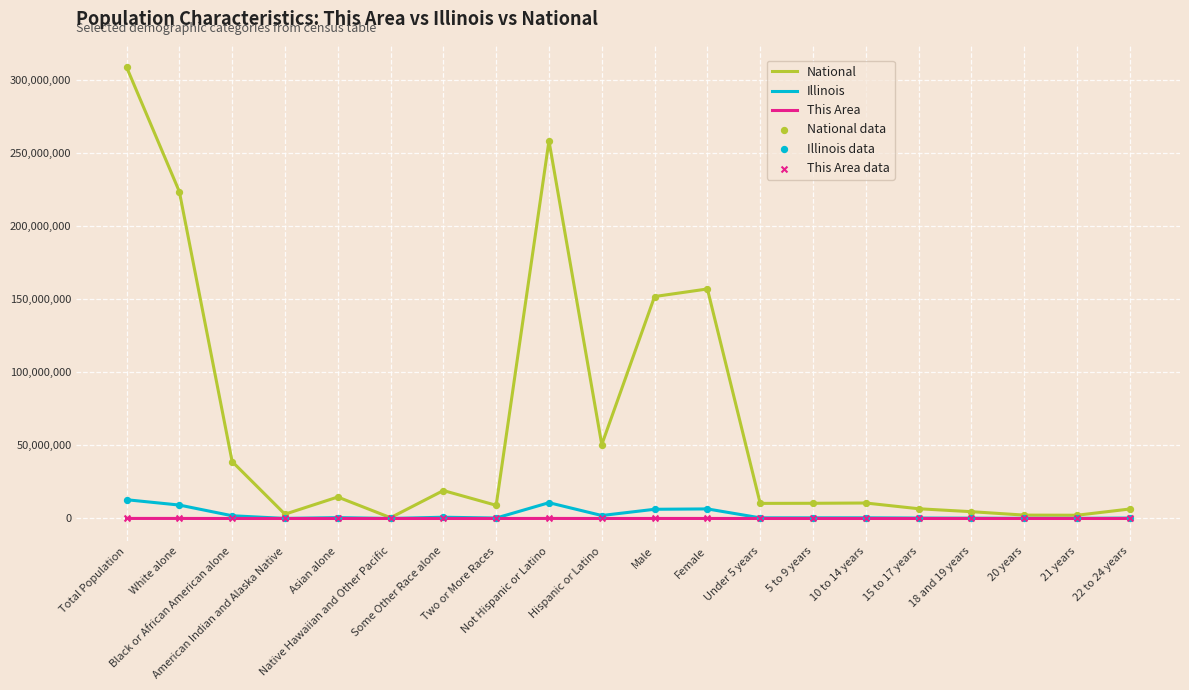

At how many categories does at least one series exceed 190410897?

3